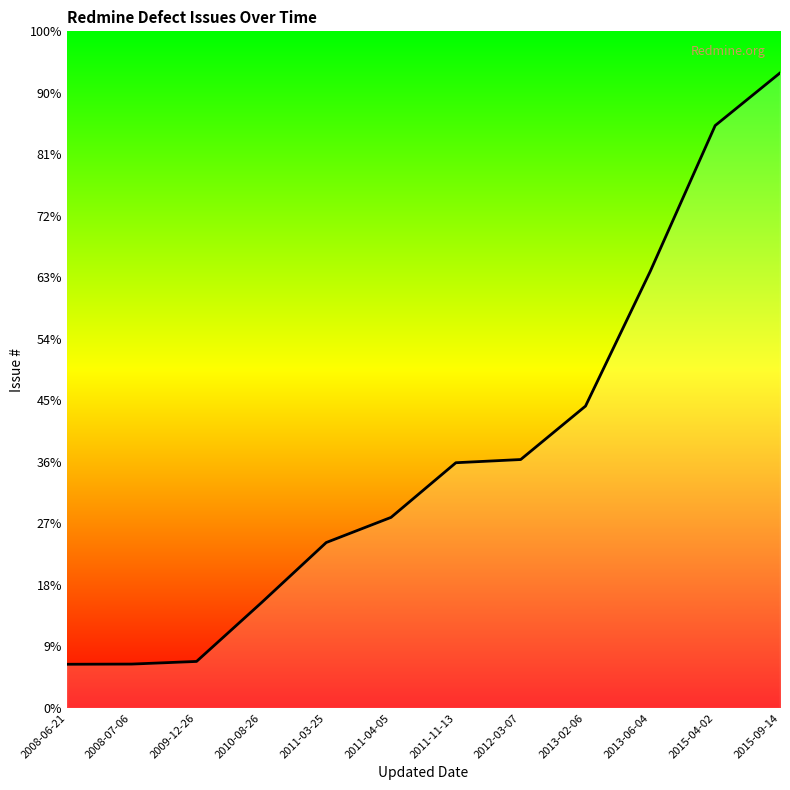

How many values are below 7973?

6